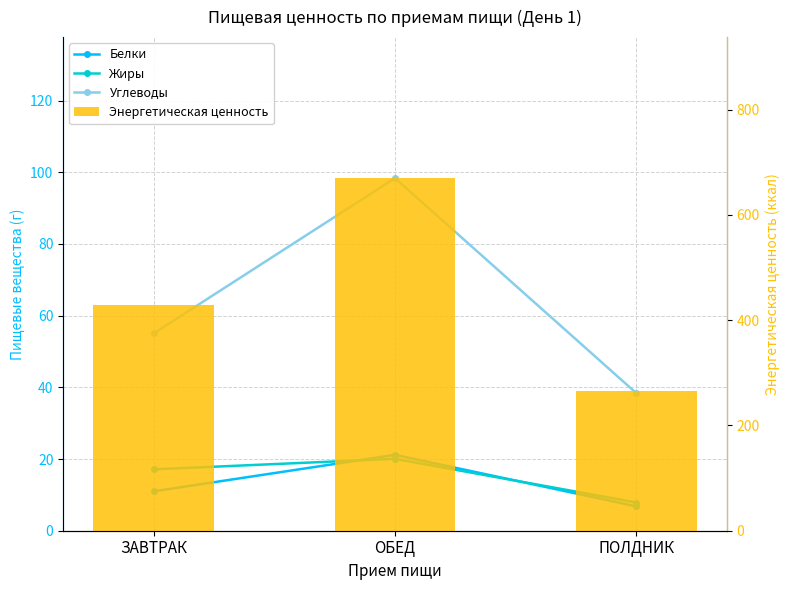

Which series has the largest range (max minus min)?

Энергетическая ценность